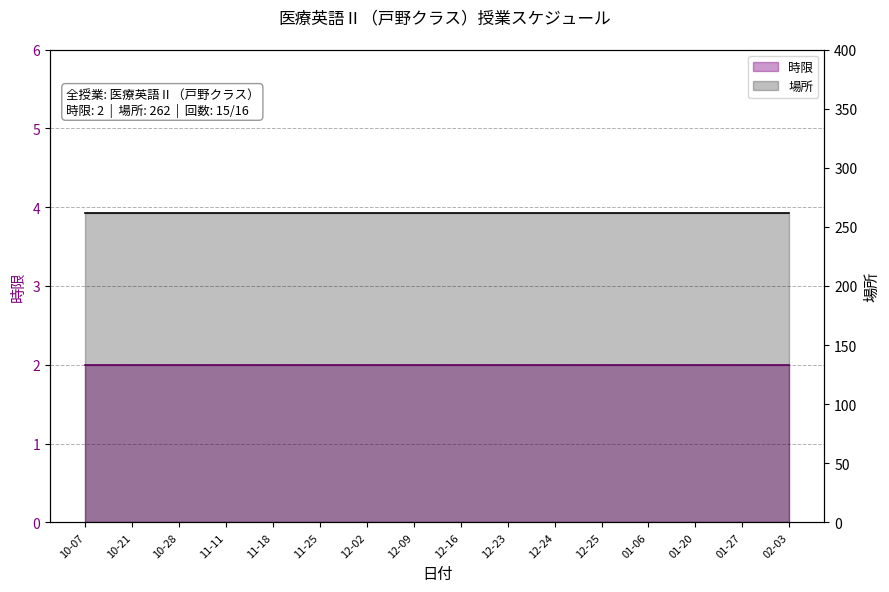

How many lines are shown in the chart?

2